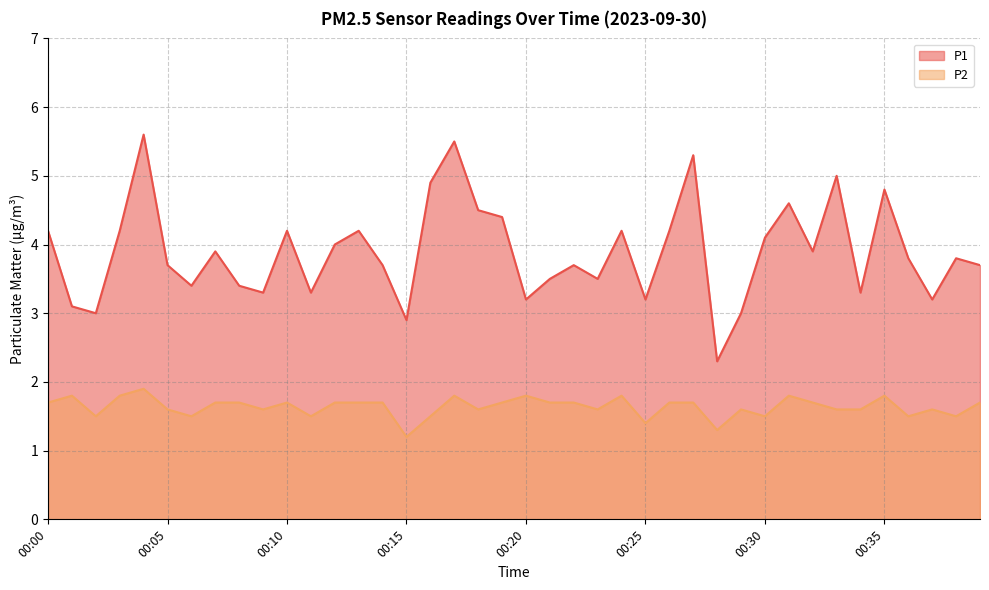

At which category does P1 reach its first local valley?

00:02